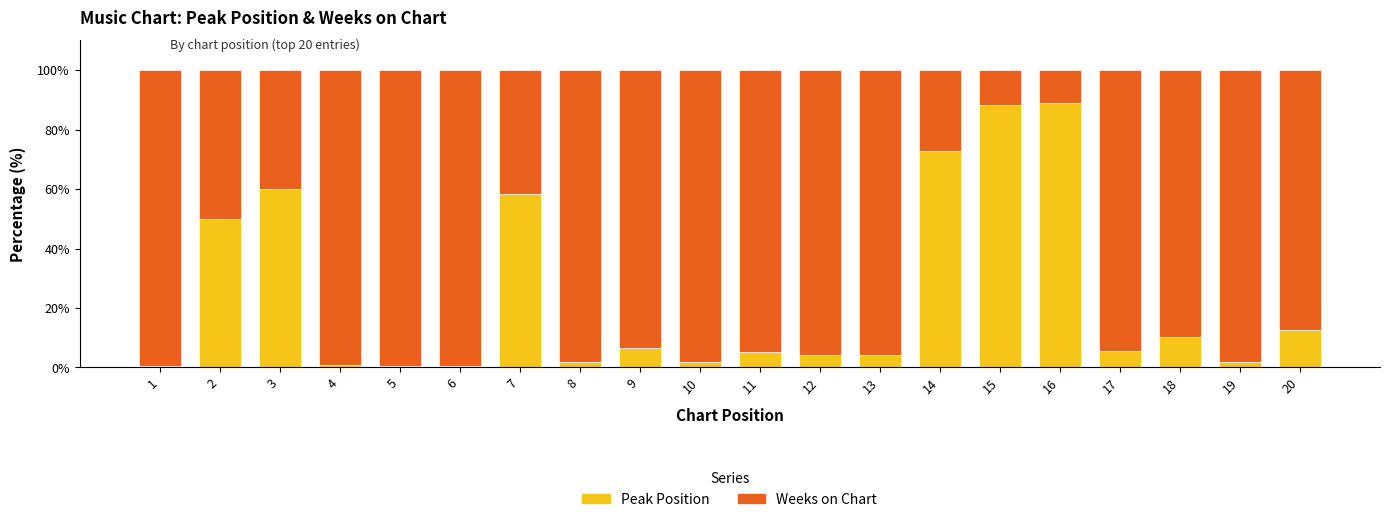

True or false: Peak Position has a value of 152.9 at 16.

False